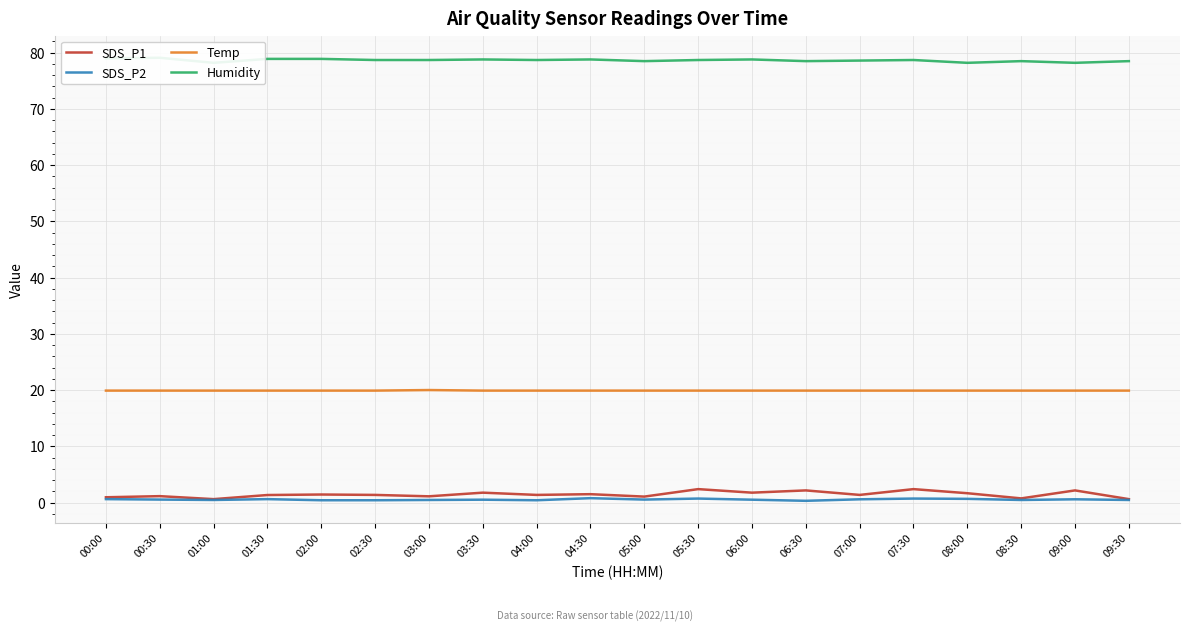

What is the approximate value of SDS_P2 at 06:30?

0.3